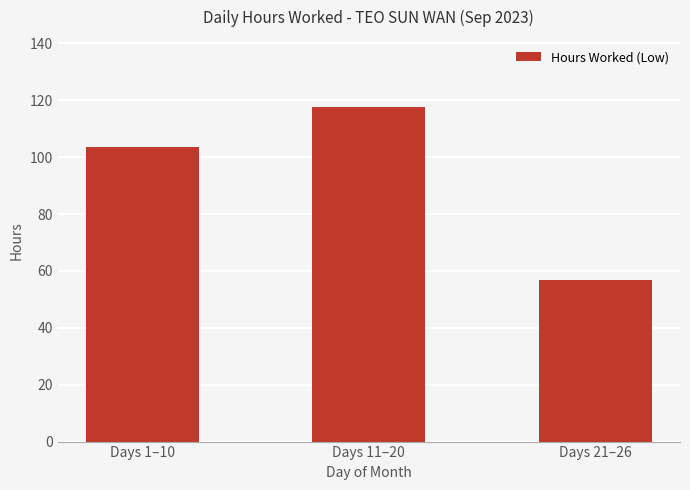

Is it true that the value at Days 11–20 is 166.6?

False